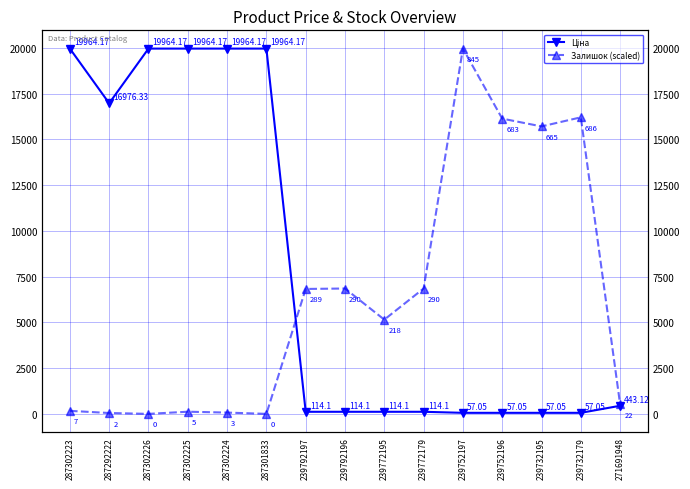

Which series changed the most between 287302223 and 271691948?

Ціна